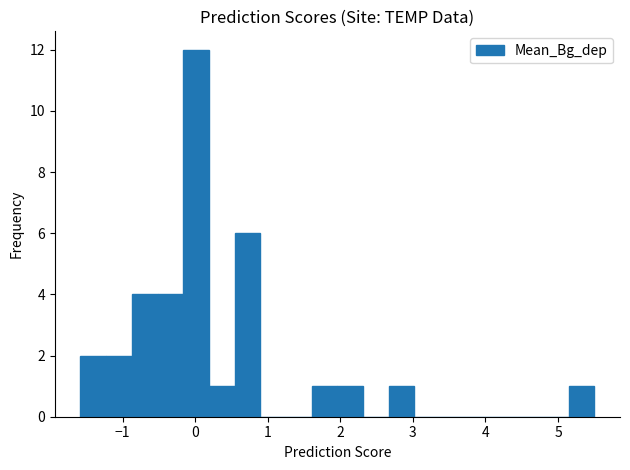

Around what value on the x-axis is the tallest bar? Give the approximate position of its centre, as read against the axis.

0.0